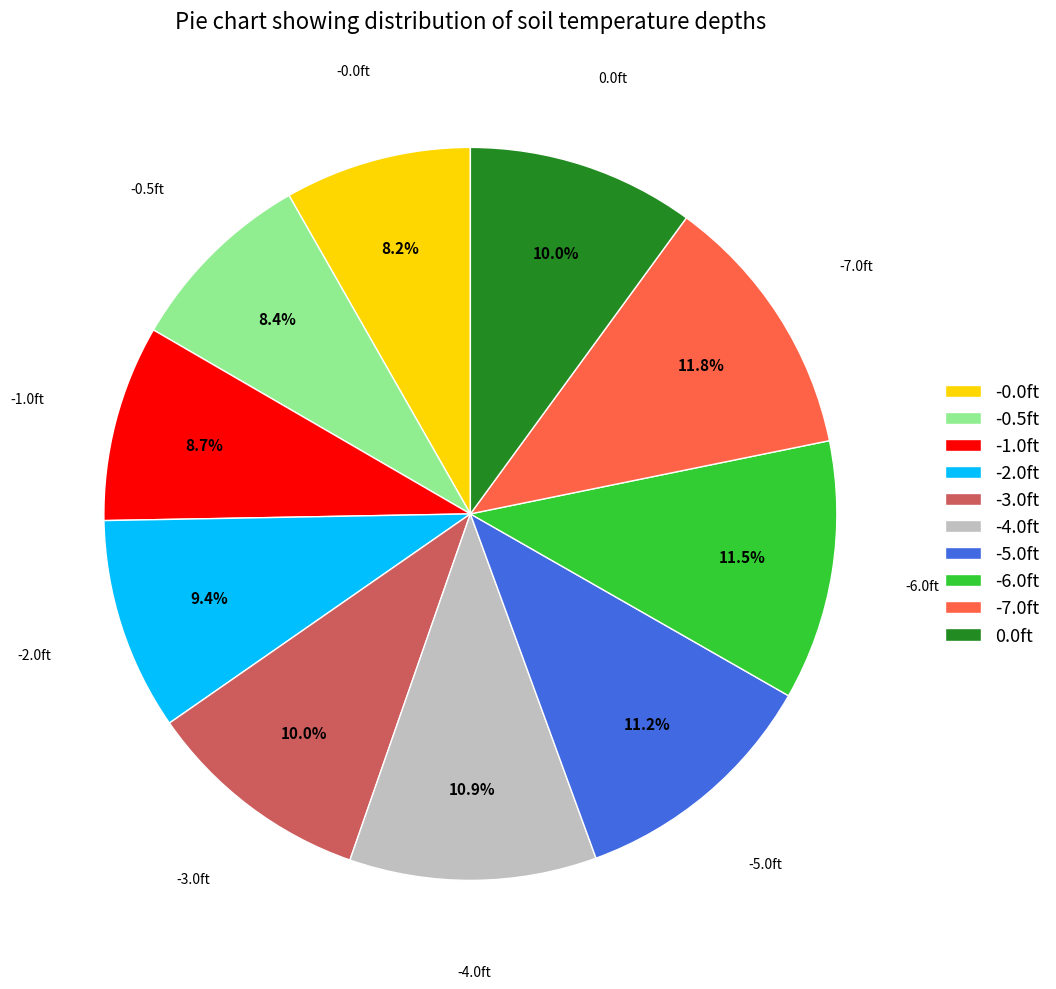

Count the number of slices in the pie.

10